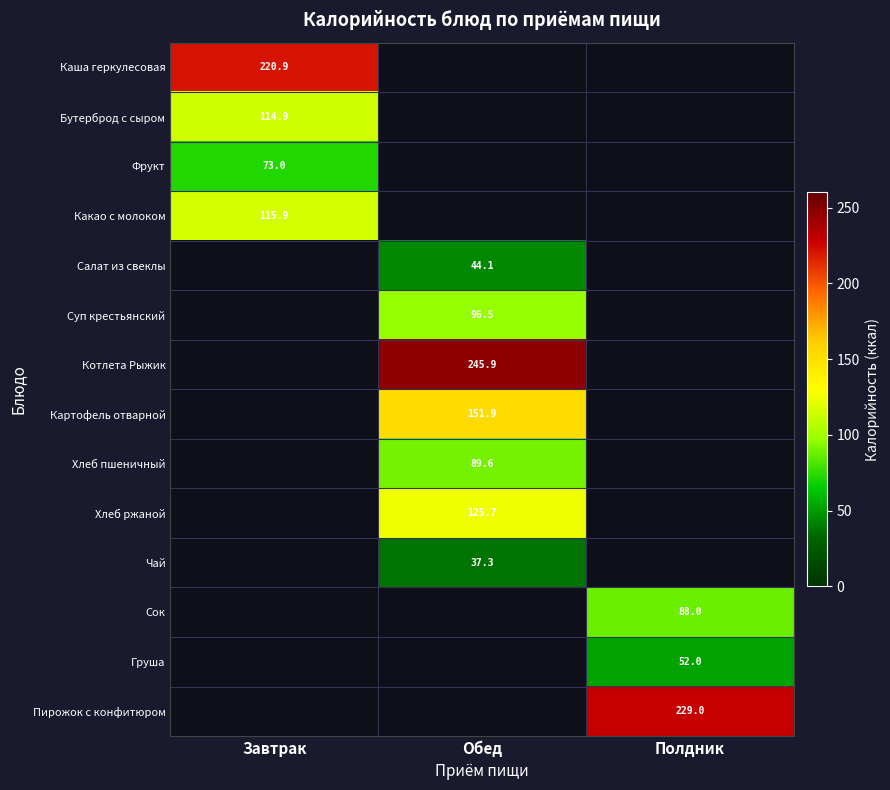

Between Обед and Полдник, which is larger?

Полдник